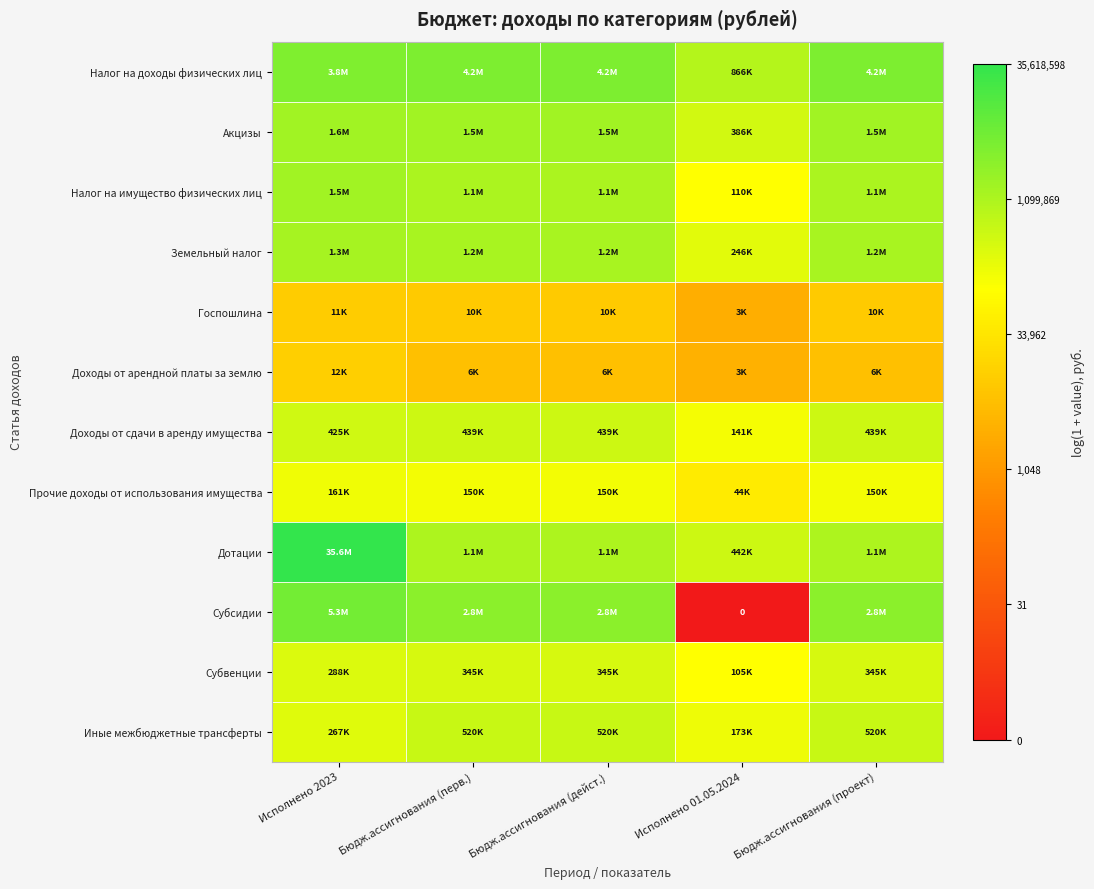

How many values in the Субсидии series are below 14?

1